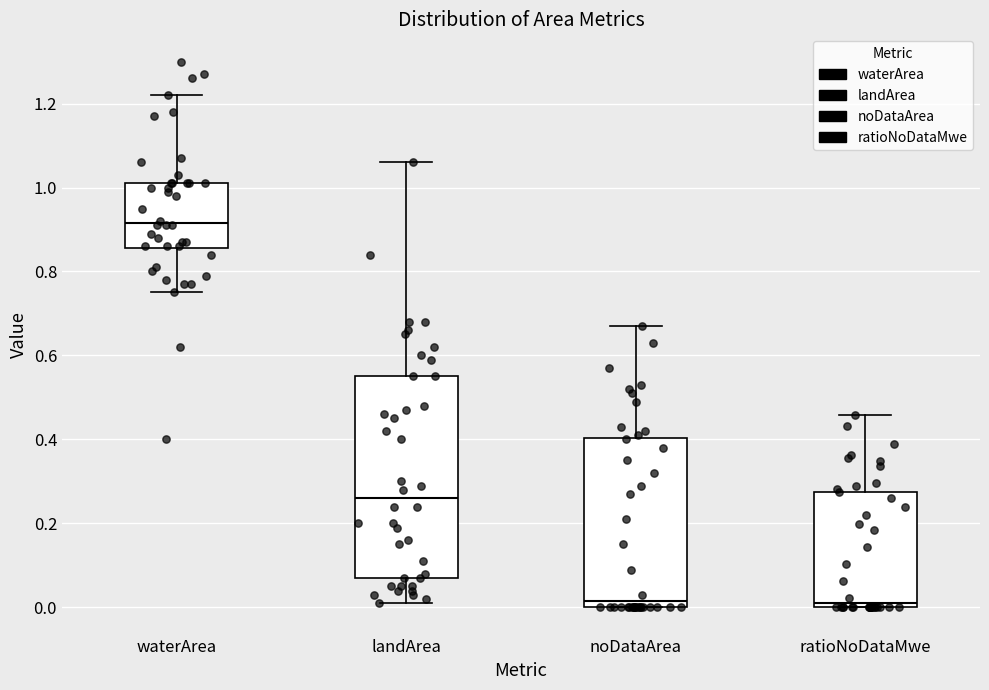

Where does the upper whisker of the box for noDataArea end on the y-axis? The values are not printed on the chart, so give them approximately, as read against the axis.

0.68